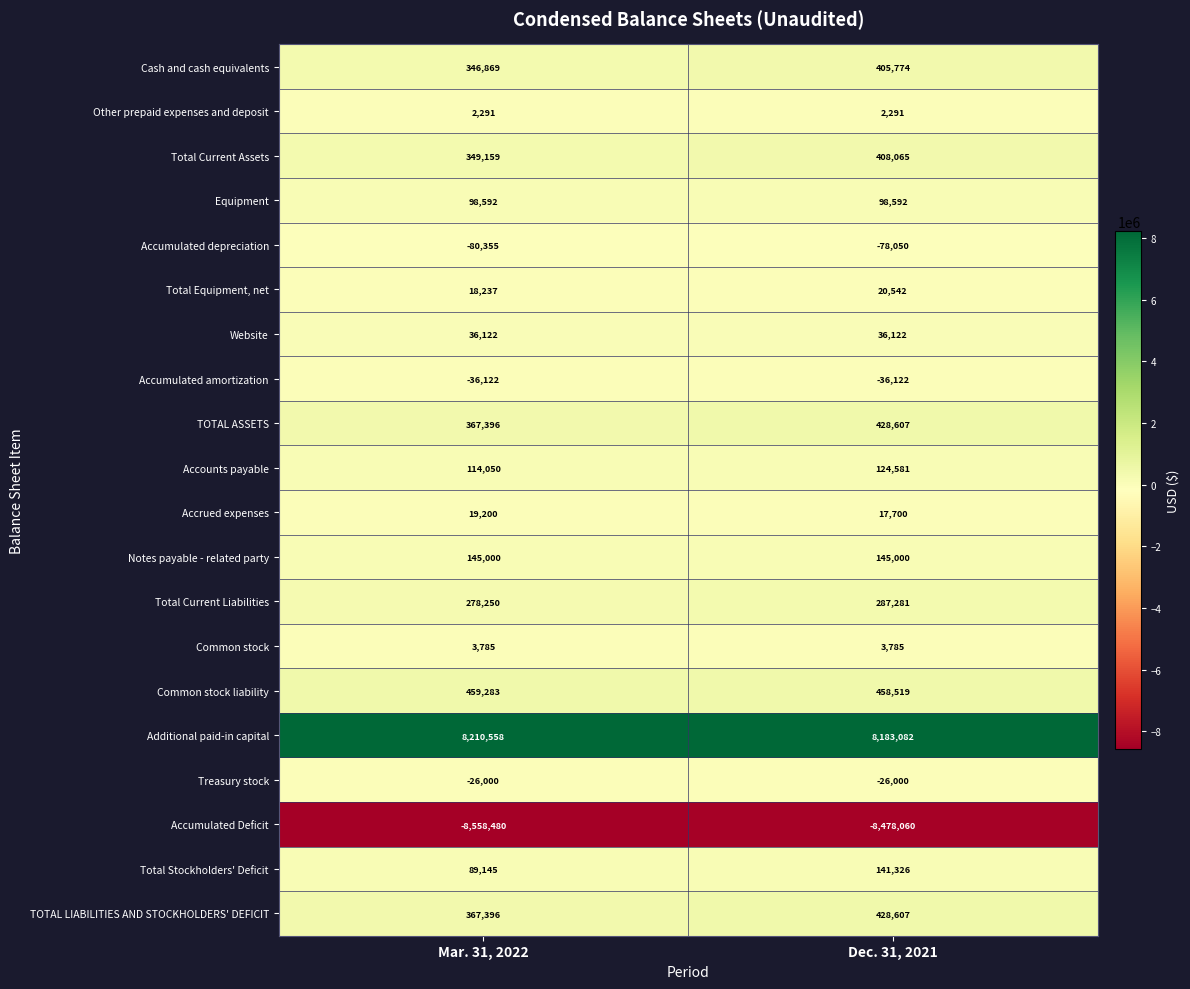

Which series changed the most between Mar. 31, 2022 and Dec. 31, 2021?

Accumulated Deficit